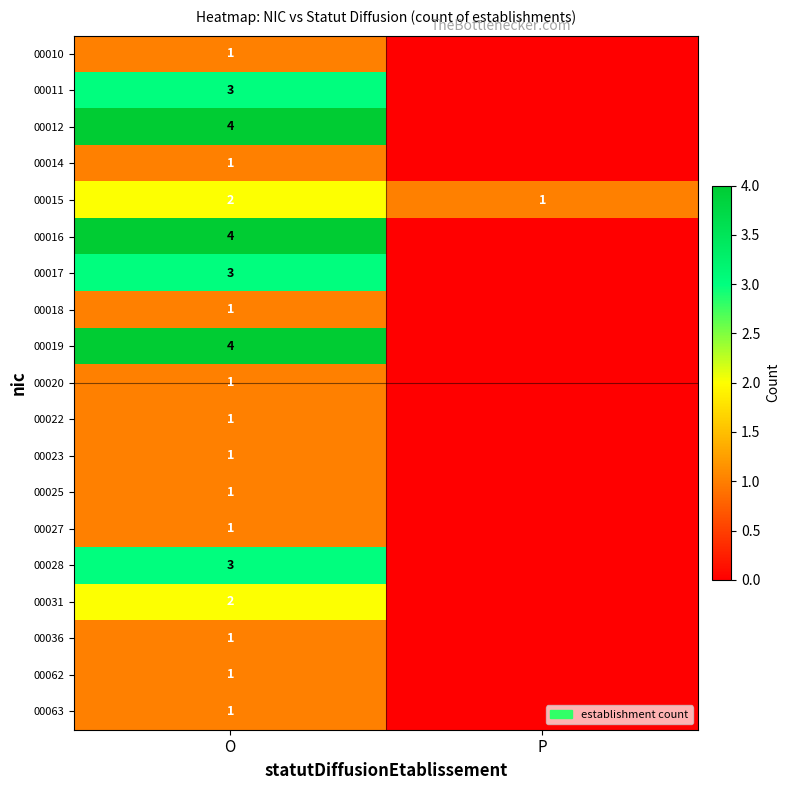

At how many categories does at least one series exceed 0?

2